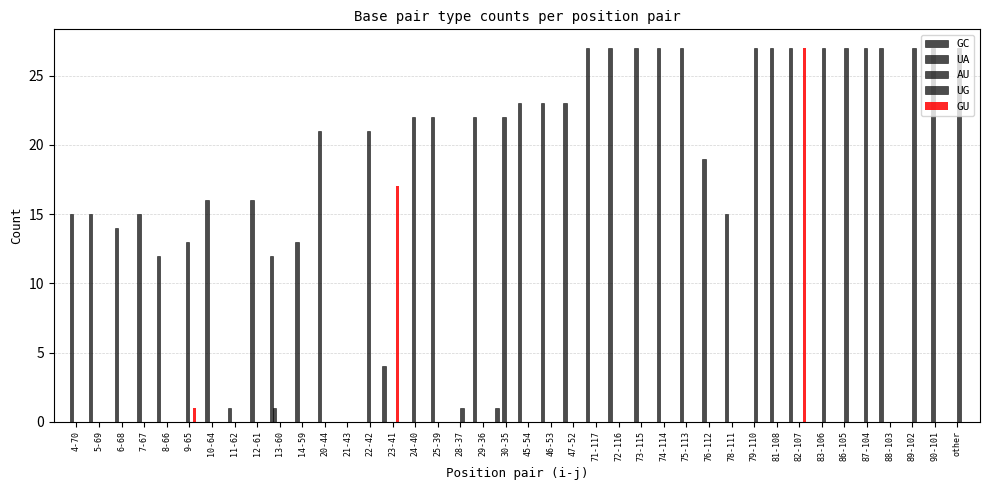

What is the spread (max minus min) of values at other?

27